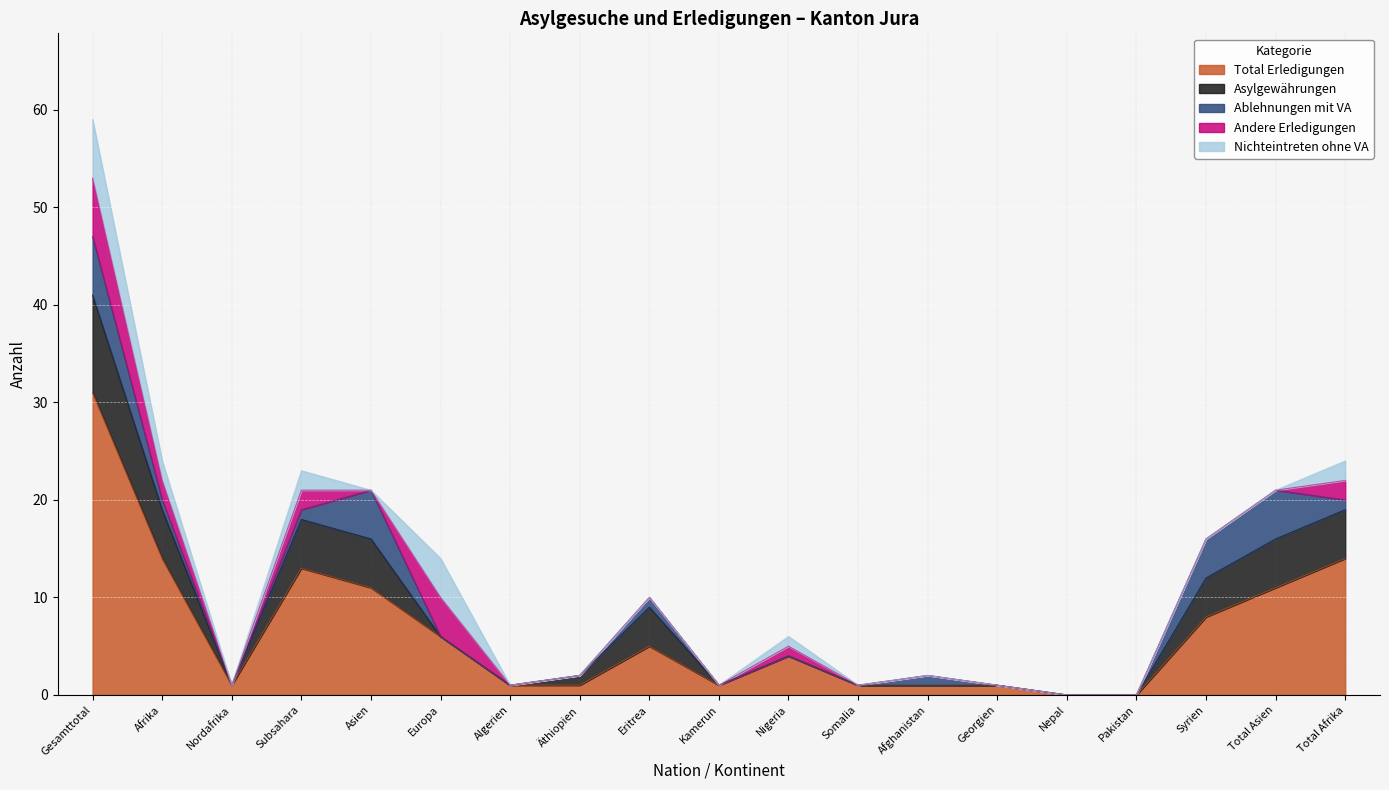

Is it true that Andere Erledigungen equals -4 at Nepal?

False